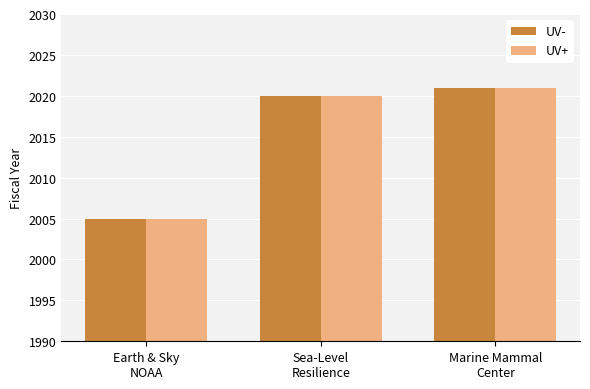

What is the greatest value displayed?

2021